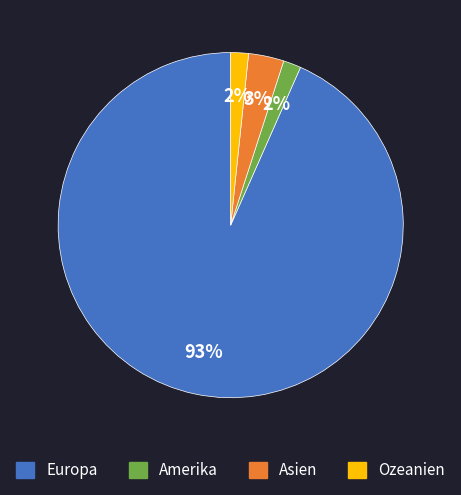

Is Amerika the majority of the pie?

No